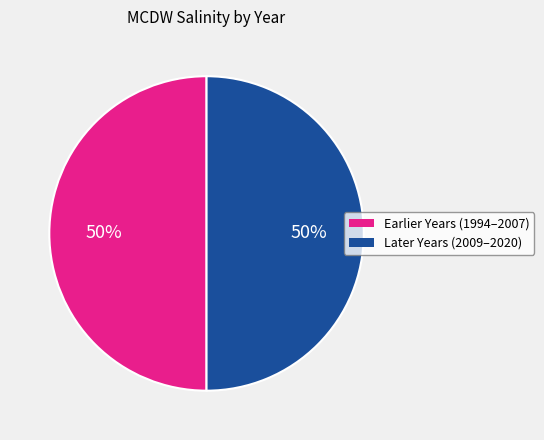

How many slices are in this pie chart?

2